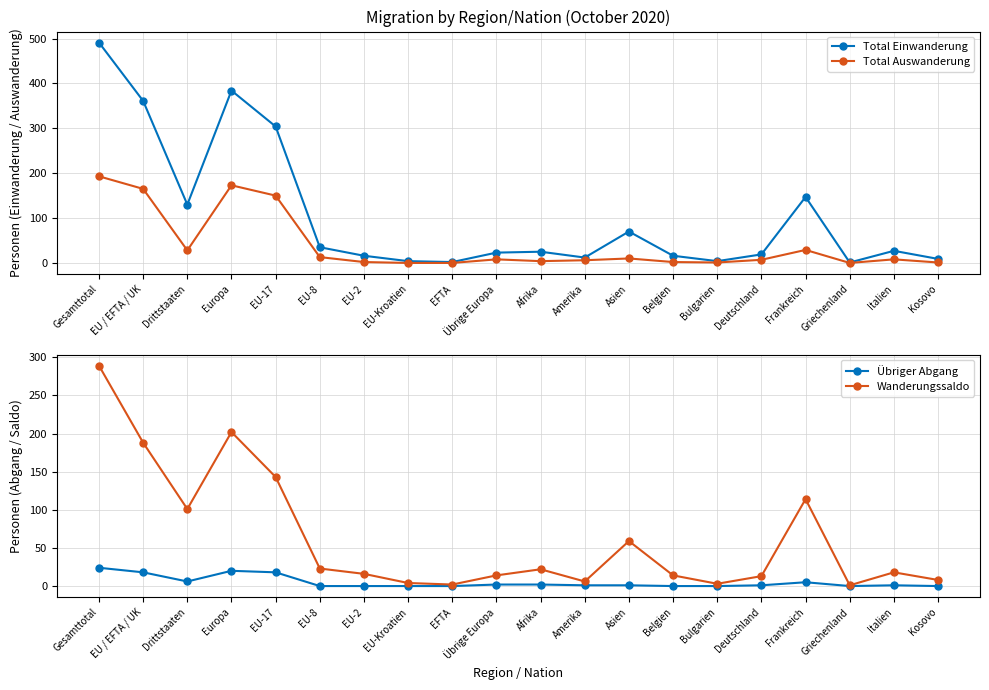

True or false: Total Auswanderung and Übriger Abgang cross at least once.

False